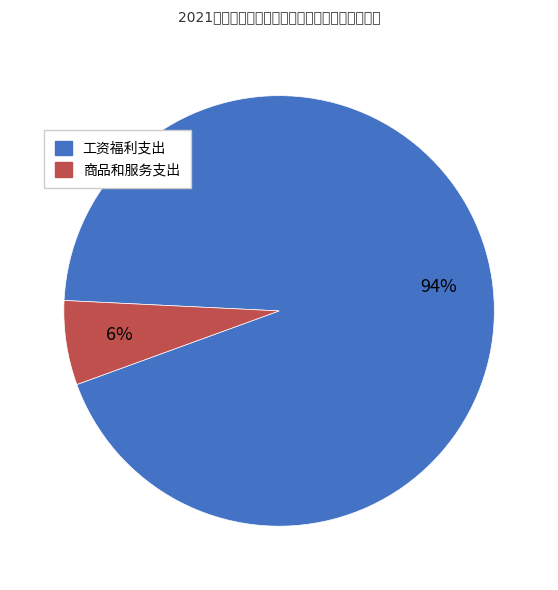

Which has a higher value, 商品和服务支出 or 工资福利支出?

工资福利支出